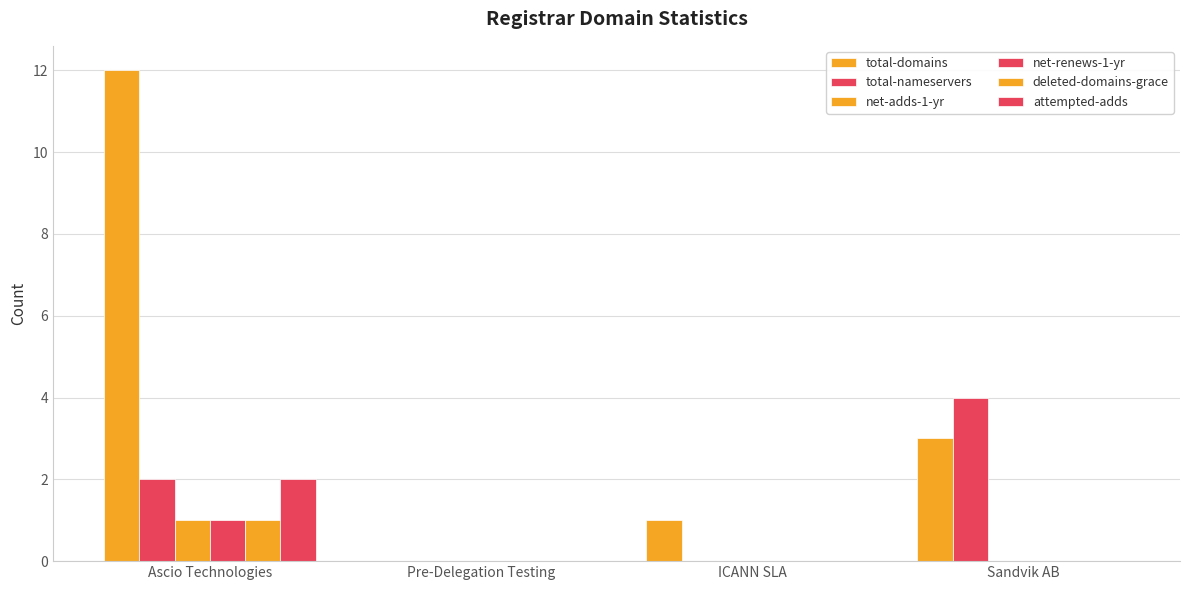

Which label corresponds to the largest value in the chart?

Ascio Technologies